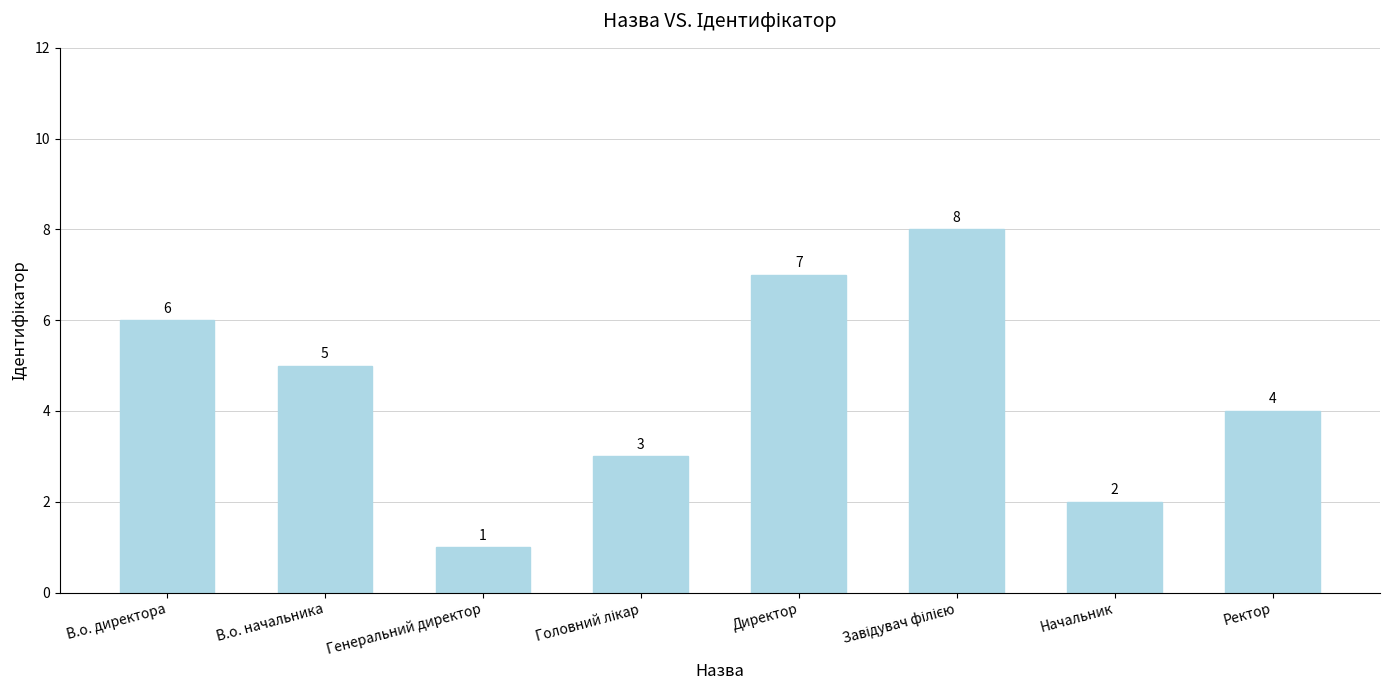

What is the label of the 8th bar from the left?

Ректор